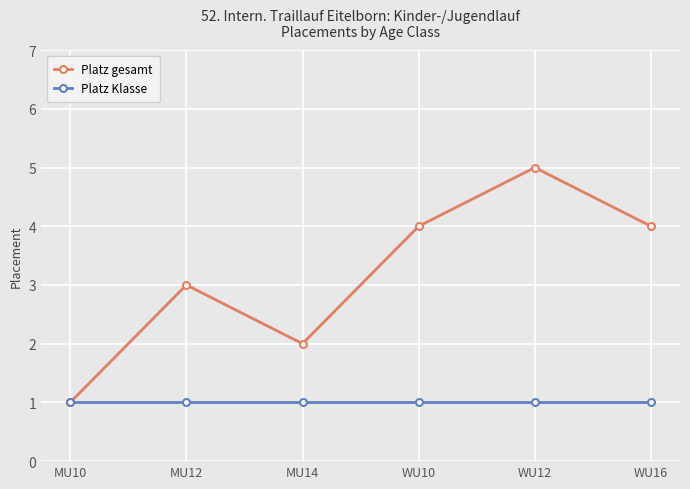

What is the lowest value of the Platz Klasse series?

1